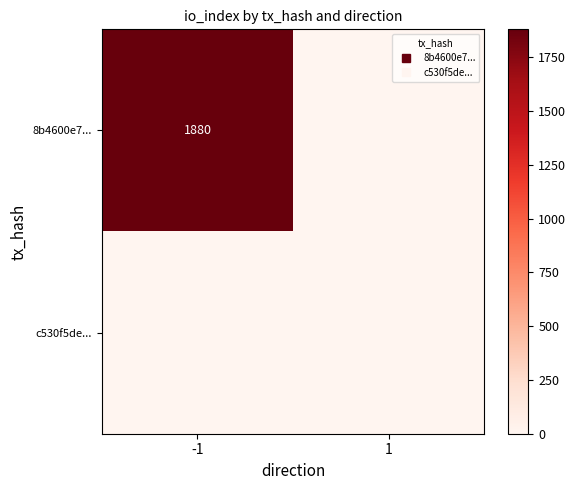

Which has a higher value, -1 or 1?

-1